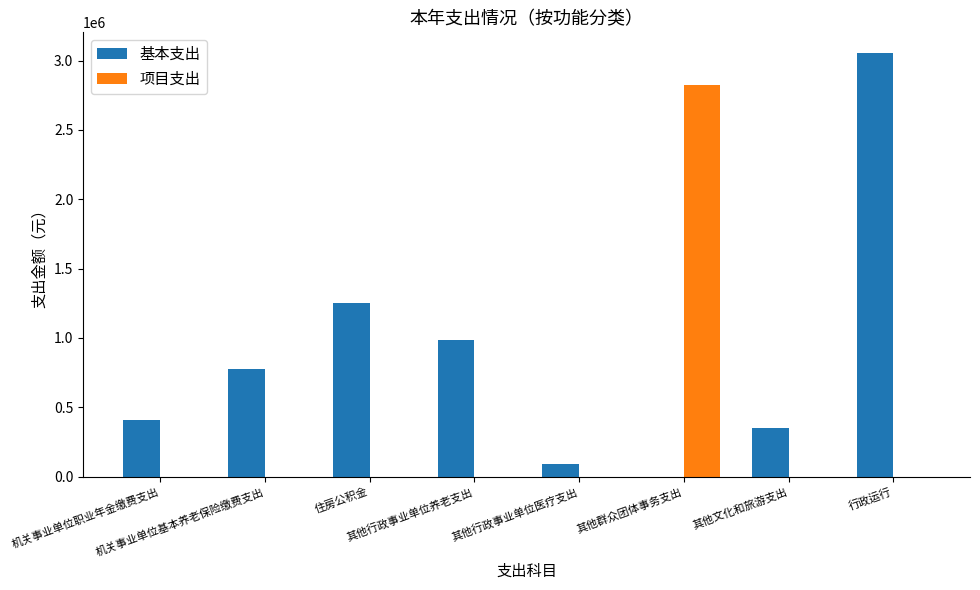

Where is 基本支出 nearest to the value 1525408?

住房公积金